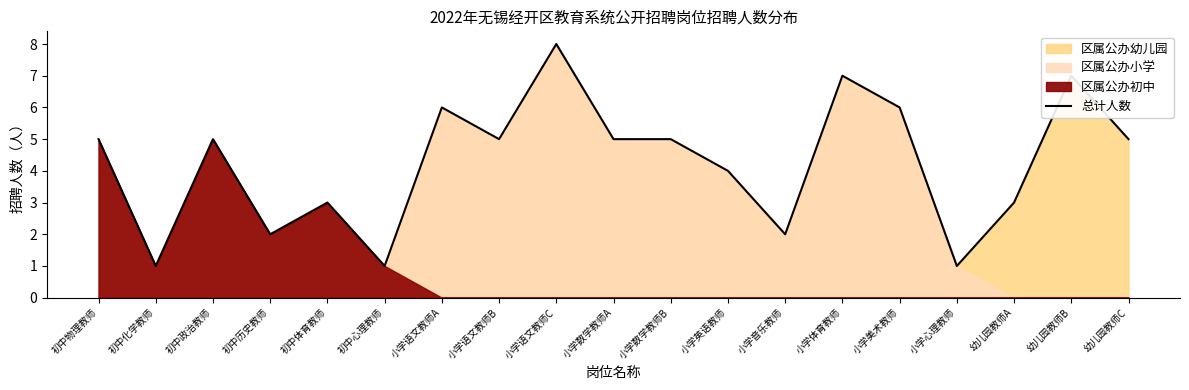

What is the difference between the values at 幼儿园教师C and 初中历史教师?

3